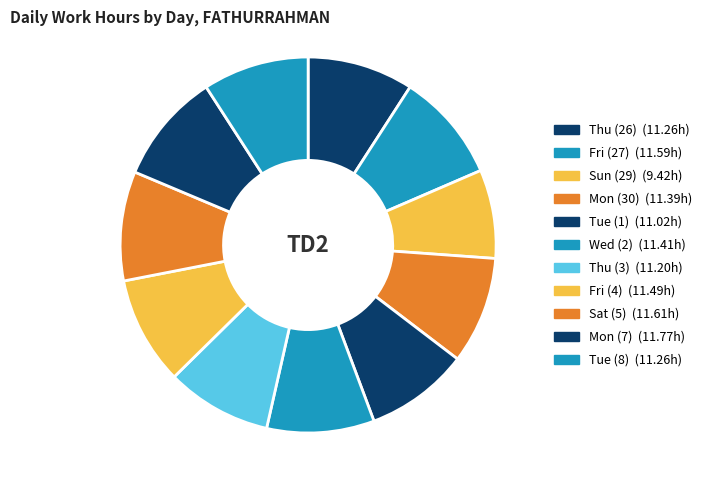

Count the number of slices in the pie.

11